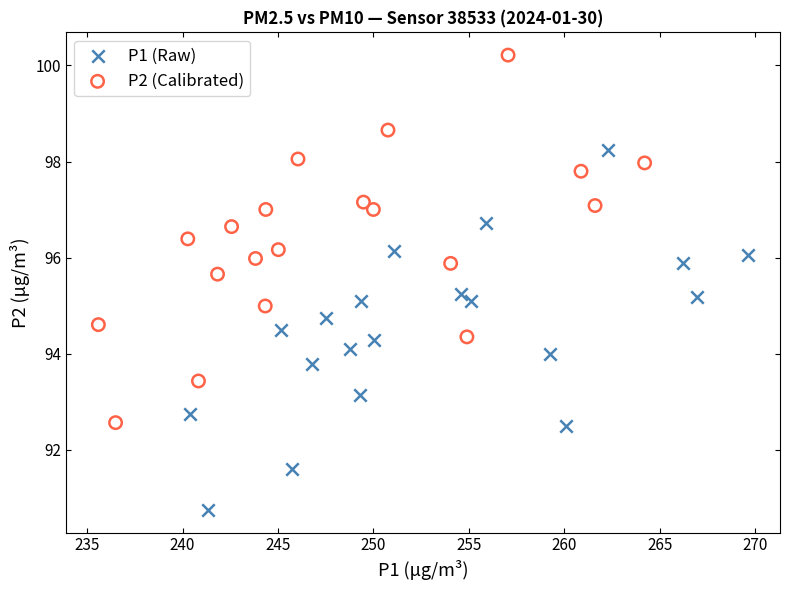

Which series has the largest Y range (max minus min)?

P2 (Calibrated)